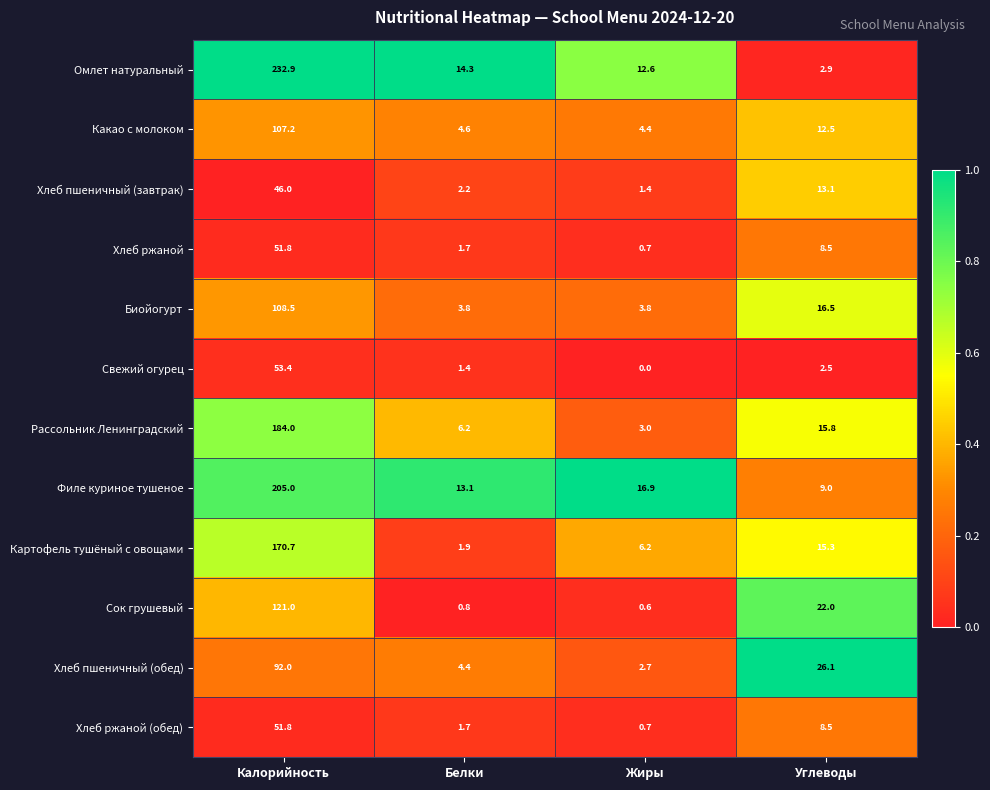

What is the sum of all Рассольник Ленинградский values?

209.0